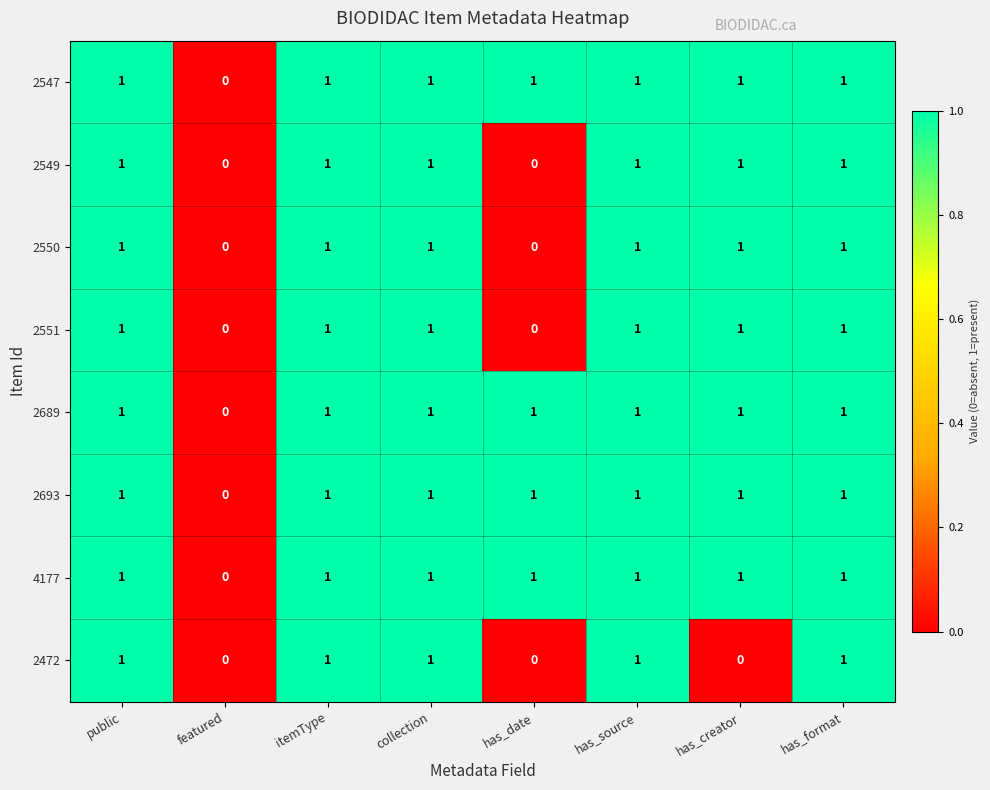

The 2547 series shows 1 at has_source. True or false?

True